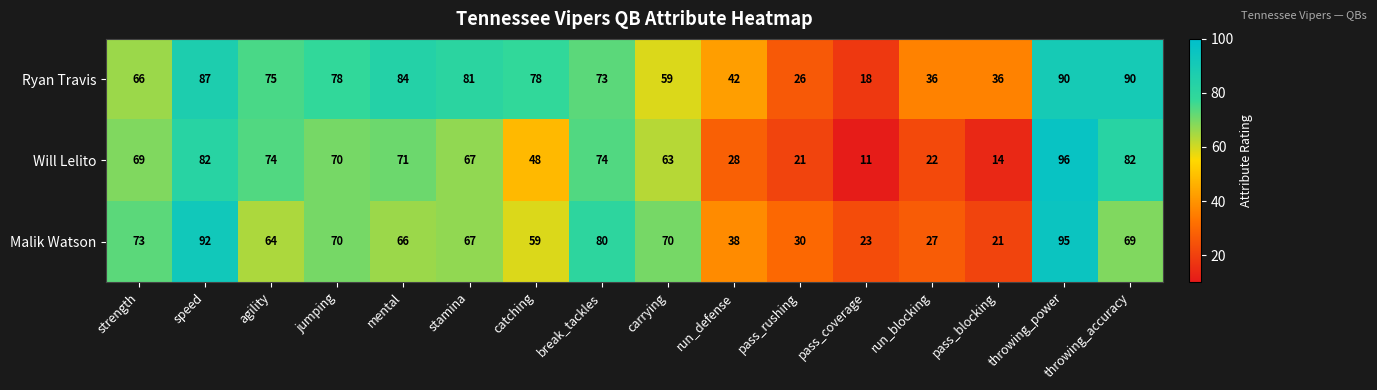

At which label does Ryan Travis first exceed 75?

speed